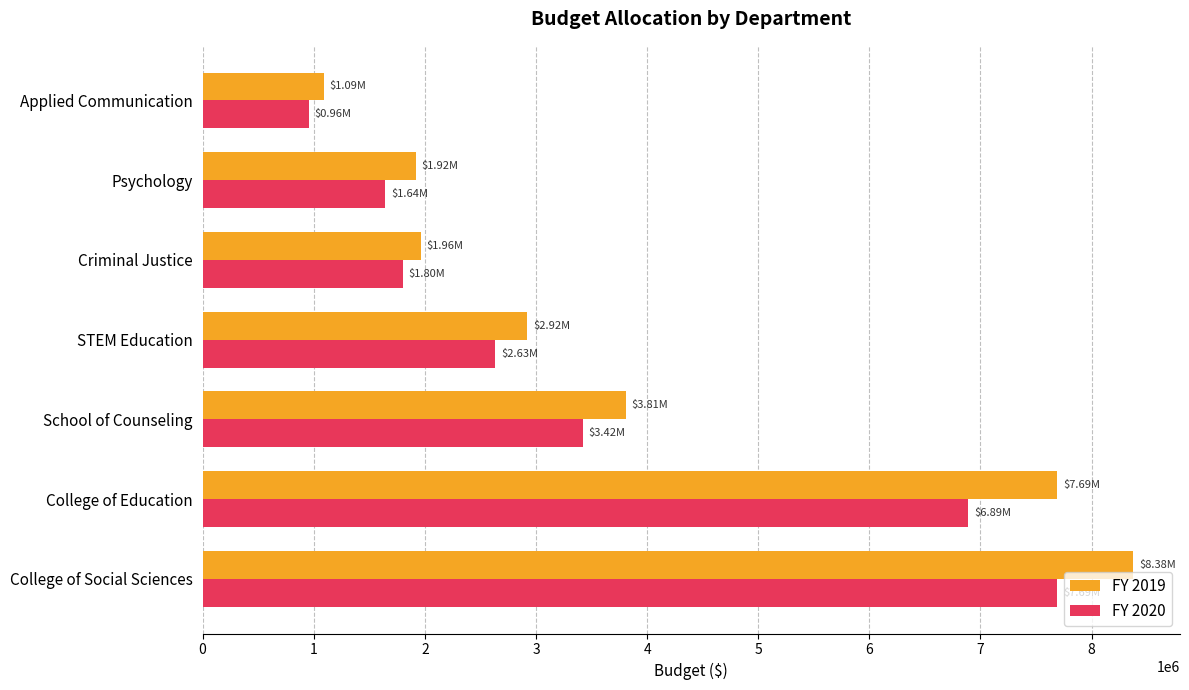

At which category does the chart reach its peak across all series?

College of Social Sciences